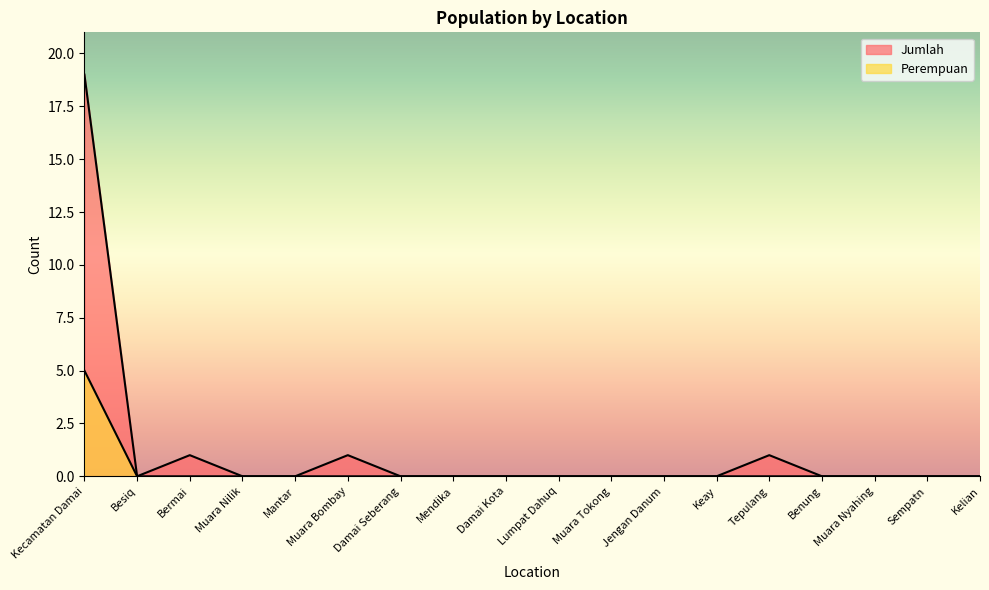

Which series has the largest range (max minus min)?

Jumlah